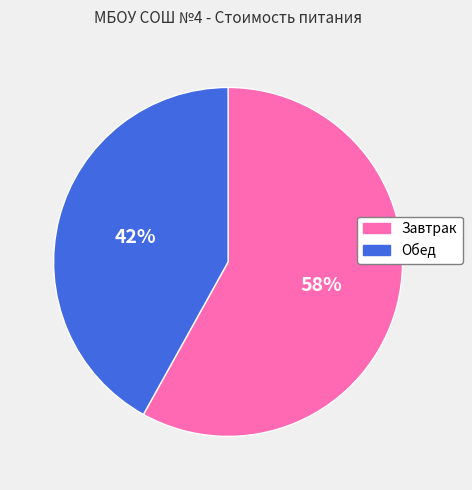

Is there any slice that represents more than half of the pie?

Yes